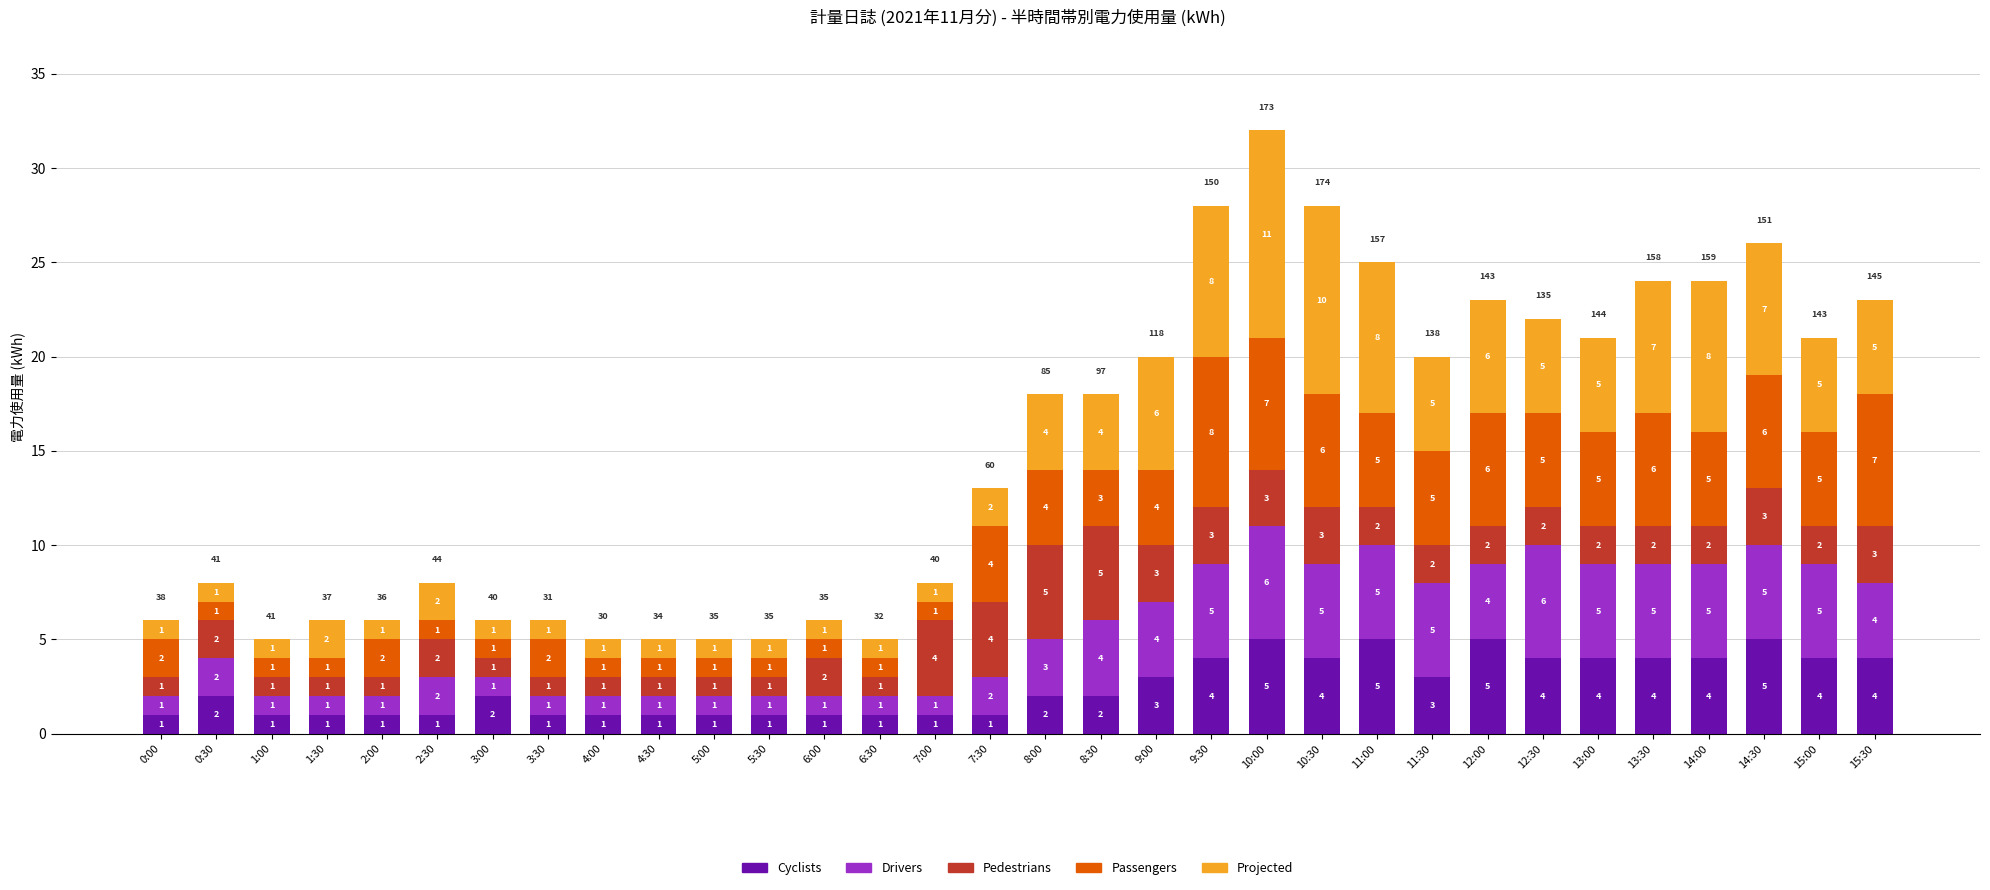

What are all the series names shown in the legend?

Cyclists, Drivers, Pedestrians, Passengers, Projected